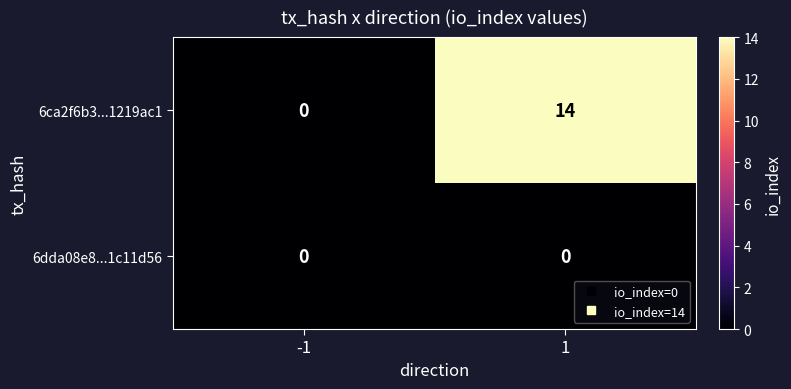

List the series in order of their overall mean, lowest first.

6dda08e8...1c11d56, 6ca2f6b3...1219ac1